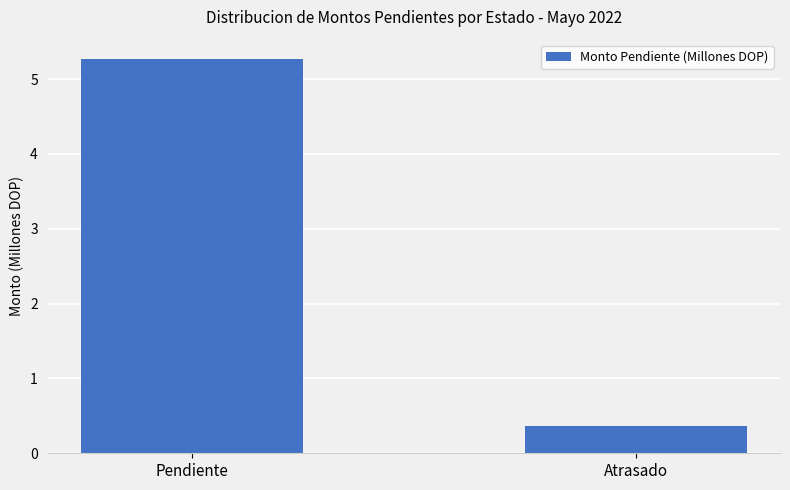

What is the label of the 1st bar from the left?

Pendiente